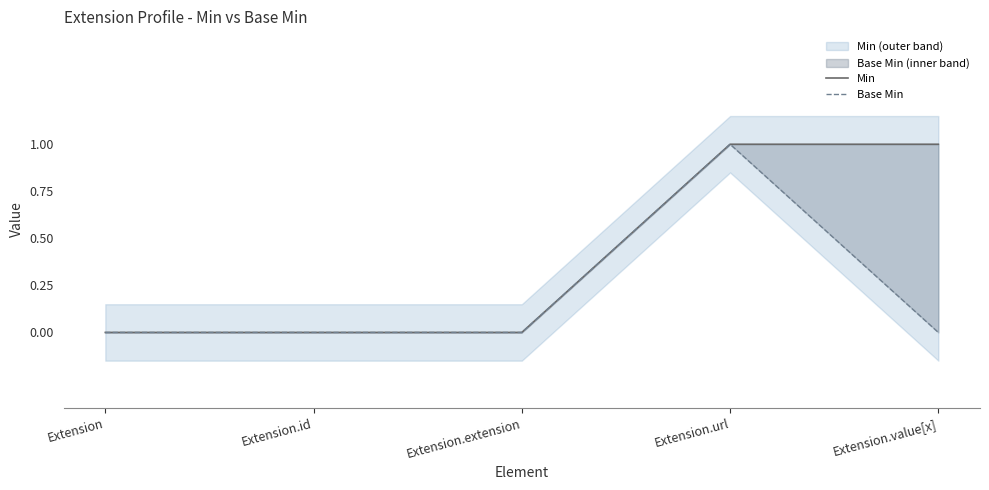

Reading right to left, transcribe all the data shown in this chart.

Min: 1	1	0	0	0
Base Min: 0	1	0	0	0